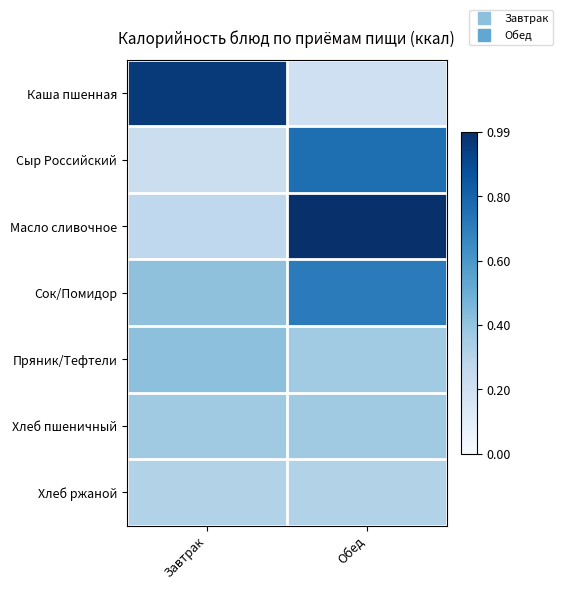

Which has a higher value, Обед or Завтрак?

Завтрак